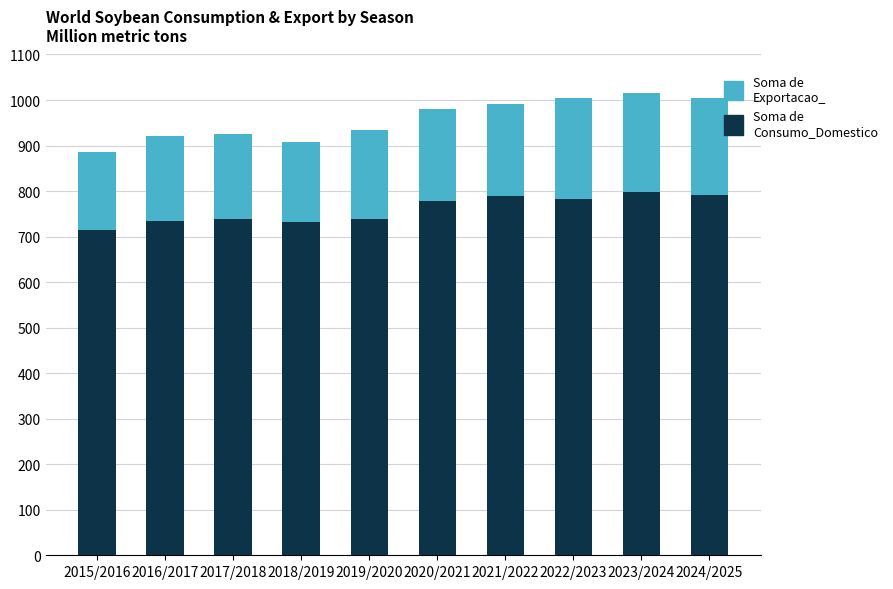

What is the total value across all series at 2019/2020?

934.1